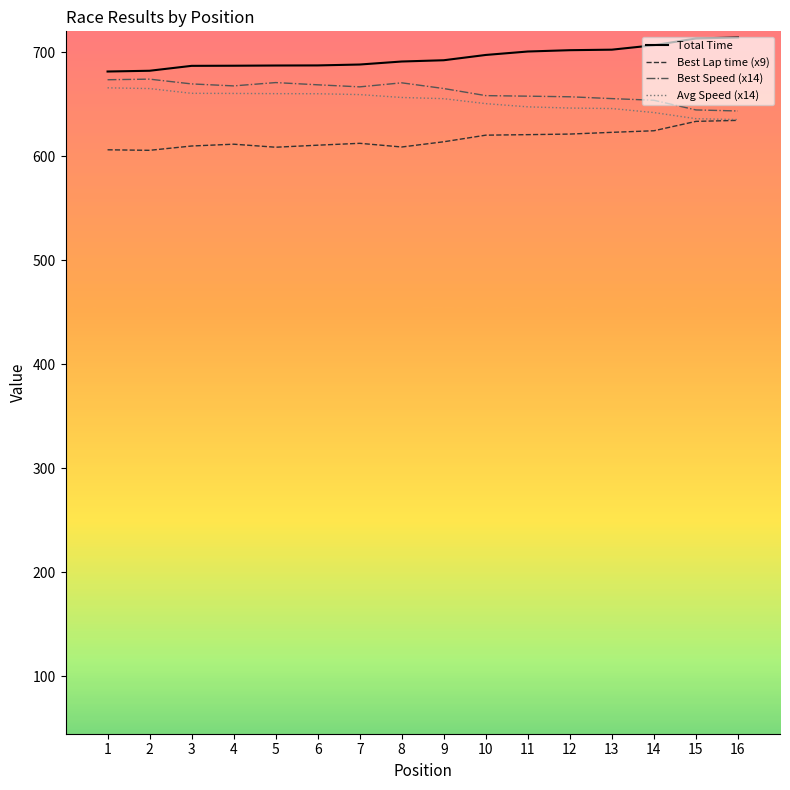

What is the total value across all series at 2?

2626.8